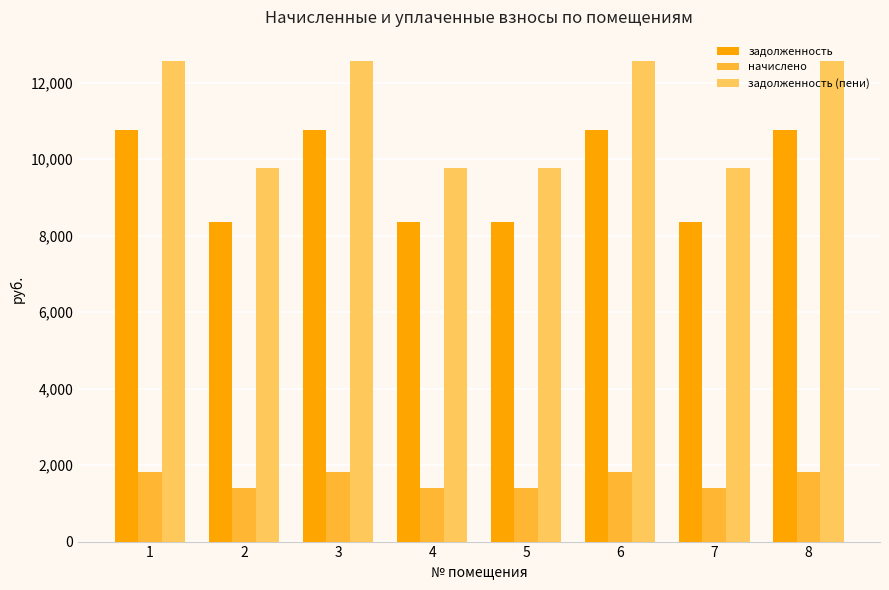

Reading left to right, list all the values displayed in this chart.

задолженность: 1=10752.0	2=8352.0	3=10752.0	4=8352.0	5=8352.0	6=10752.0	7=8352.0	8=10752.0
начислено: 1=1814.4	2=1409.4	3=1814.4	4=1409.4	5=1409.4	6=1814.4	7=1409.4	8=1814.4
задолженность (пени): 1=12566.4	2=9761.4	3=12566.4	4=9761.4	5=9761.4	6=12566.4	7=9761.4	8=12566.4